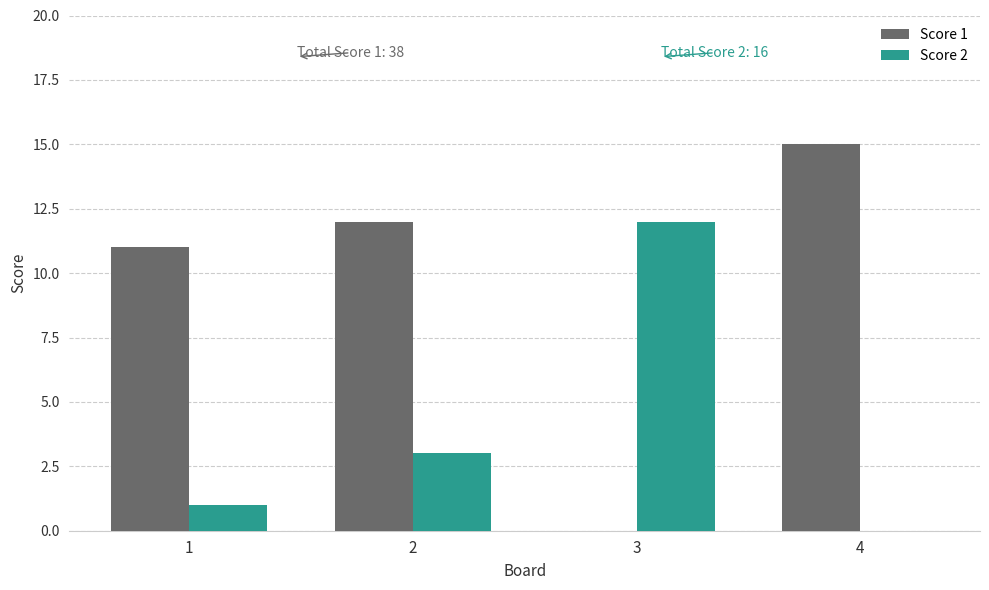

How many values in Score 1 are above zero?

3